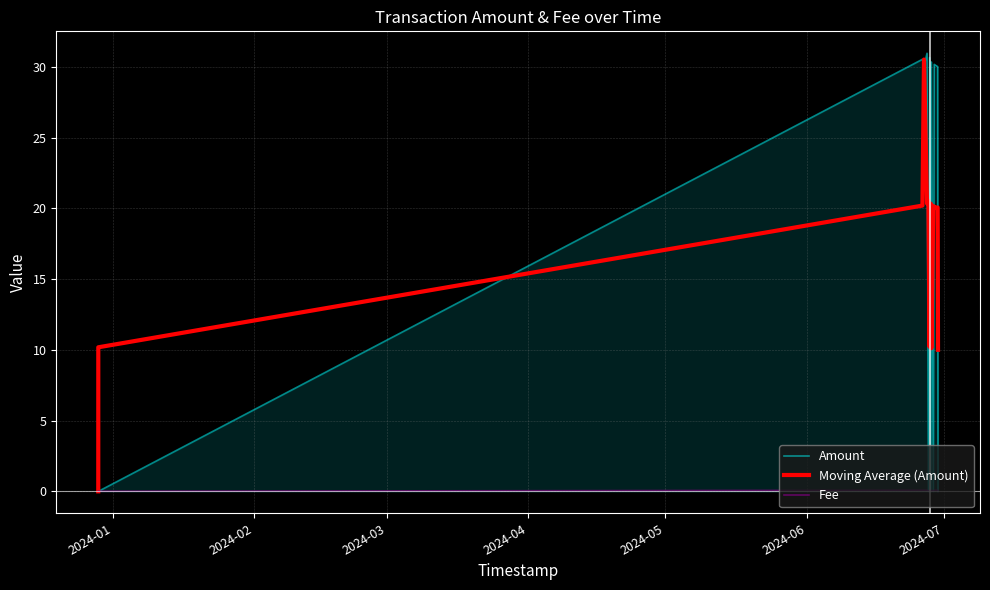

What is the greatest value displayed?

31.0